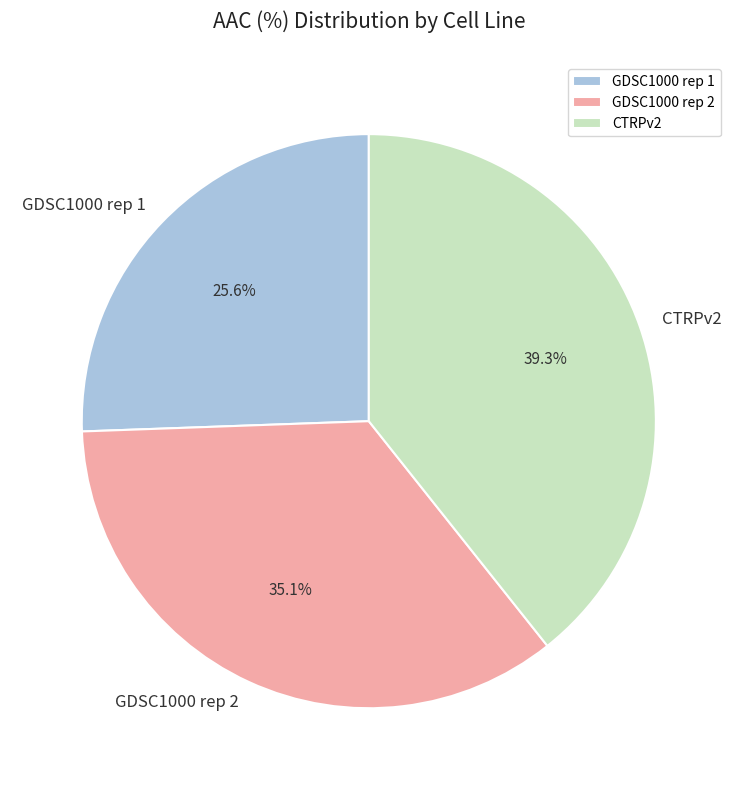

Rank the categories by value from highest to lowest.

CTRPv2, GDSC1000 rep 2, GDSC1000 rep 1